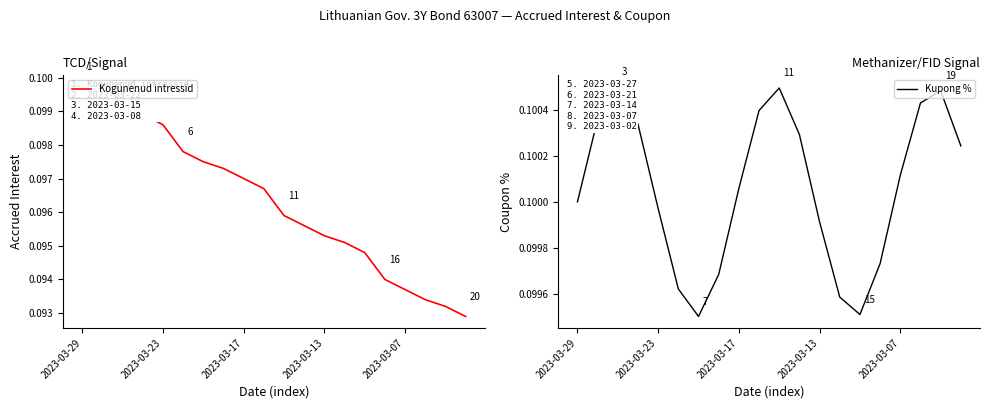

The Kupong % series shows 0.1 at 2023-03-13. True or false?

False